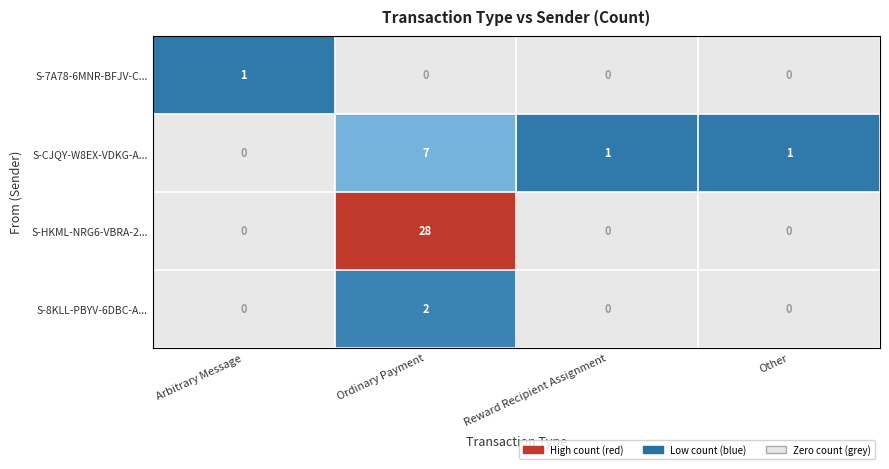

Reading left to right, extract all data points from this chart.

S-7A78-6MNR-BFJV-C...: 1	0	0	0
S-CJQY-W8EX-VDKG-A...: 0	7	1	1
S-HKML-NRG6-VBRA-2...: 0	28	0	0
S-8KLL-PBYV-6DBC-A...: 0	2	0	0